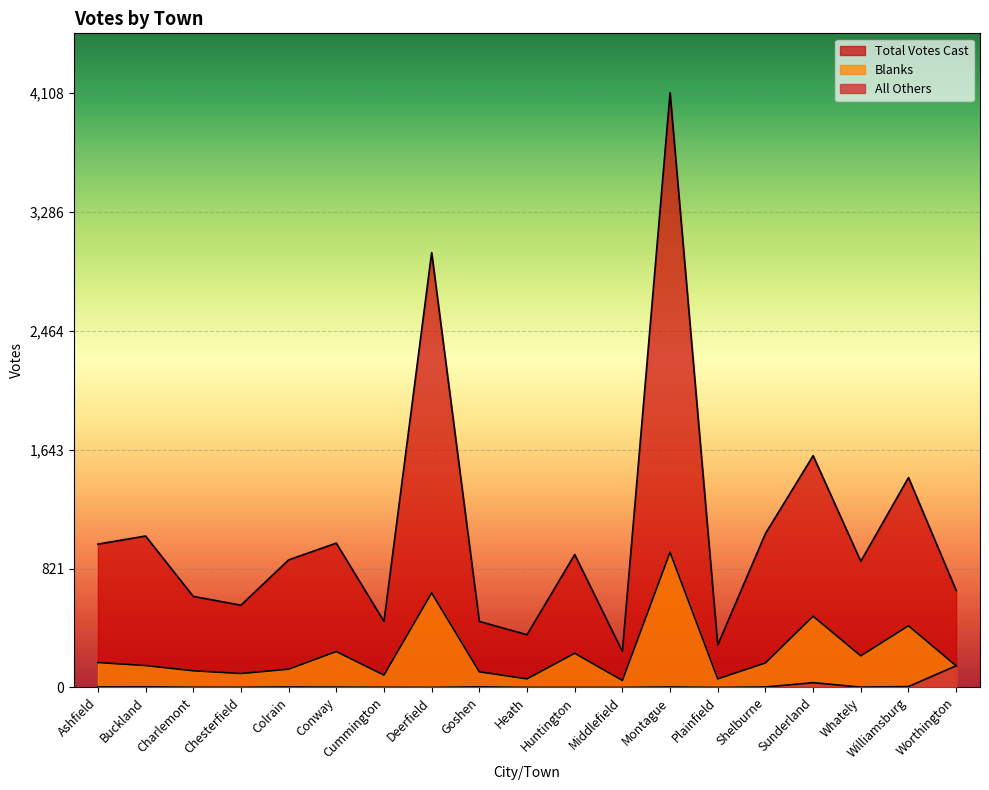

Between Chesterfield and Deerfield, which series saw the biggest shift?

Total Votes Cast